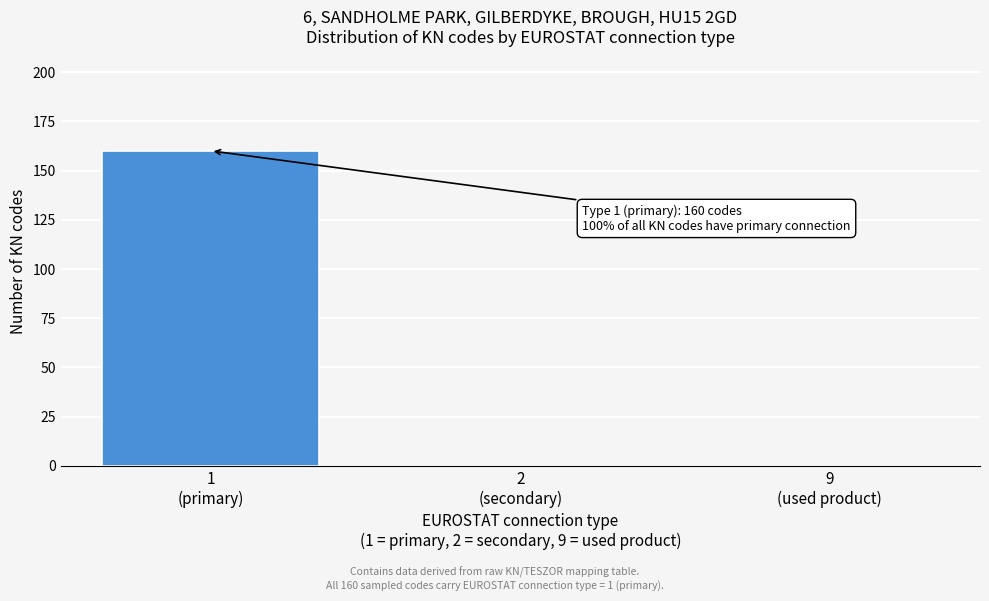

What is the sum of all values?

160